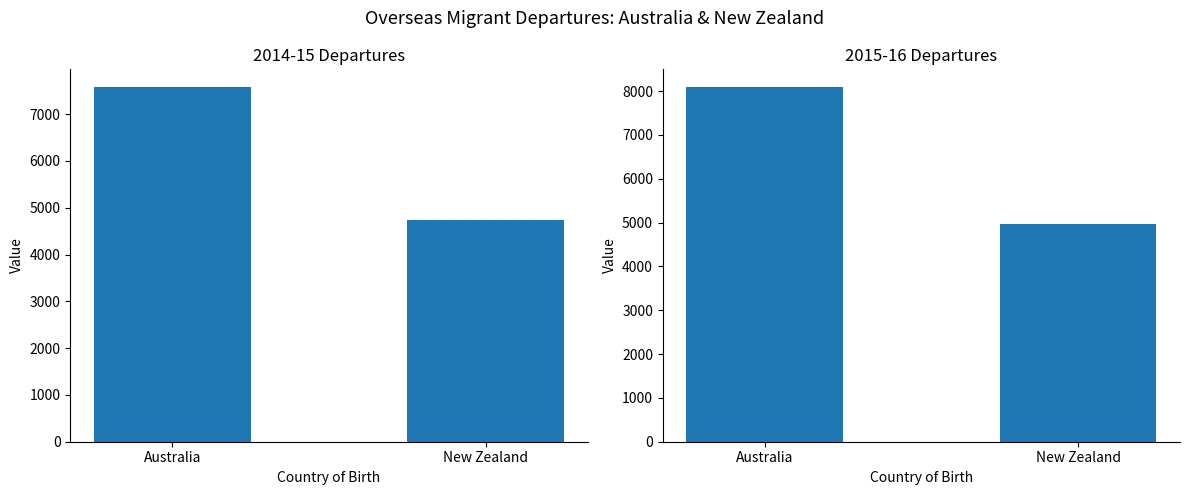

The value of Modularity at Australia is 5654. True or false?

False